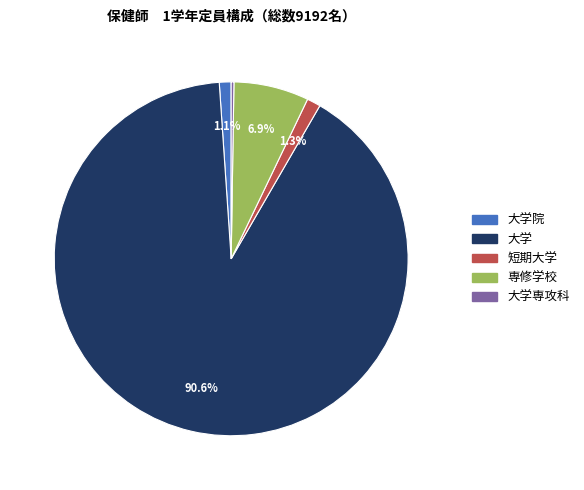

Is there a majority slice in this chart?

Yes